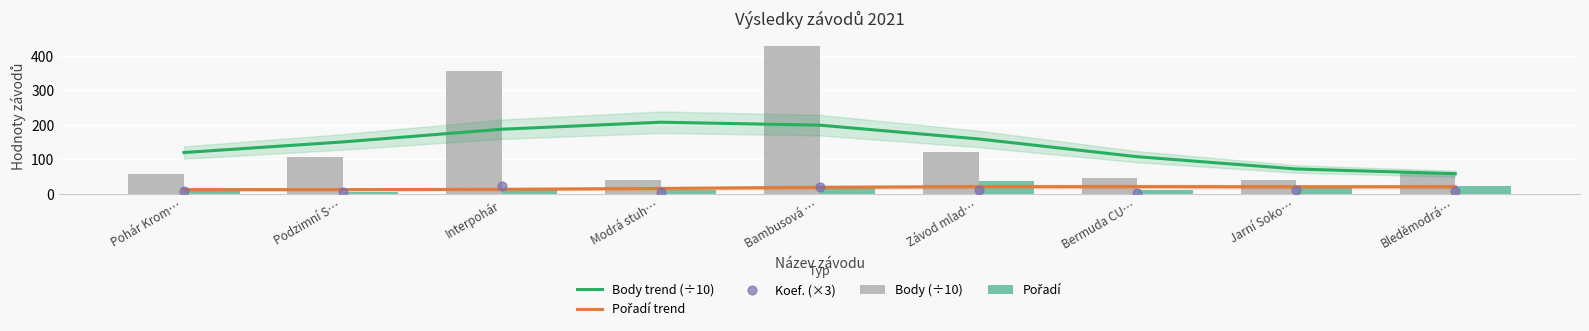

At which category is the sum across all series the highest?

Bambusová …